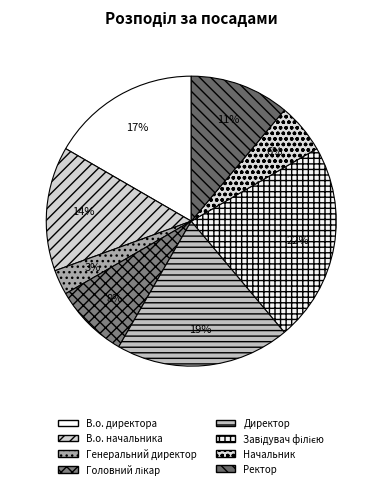

To the nearest percent, what is the difference between the largest and smallest slice percentages?

19%